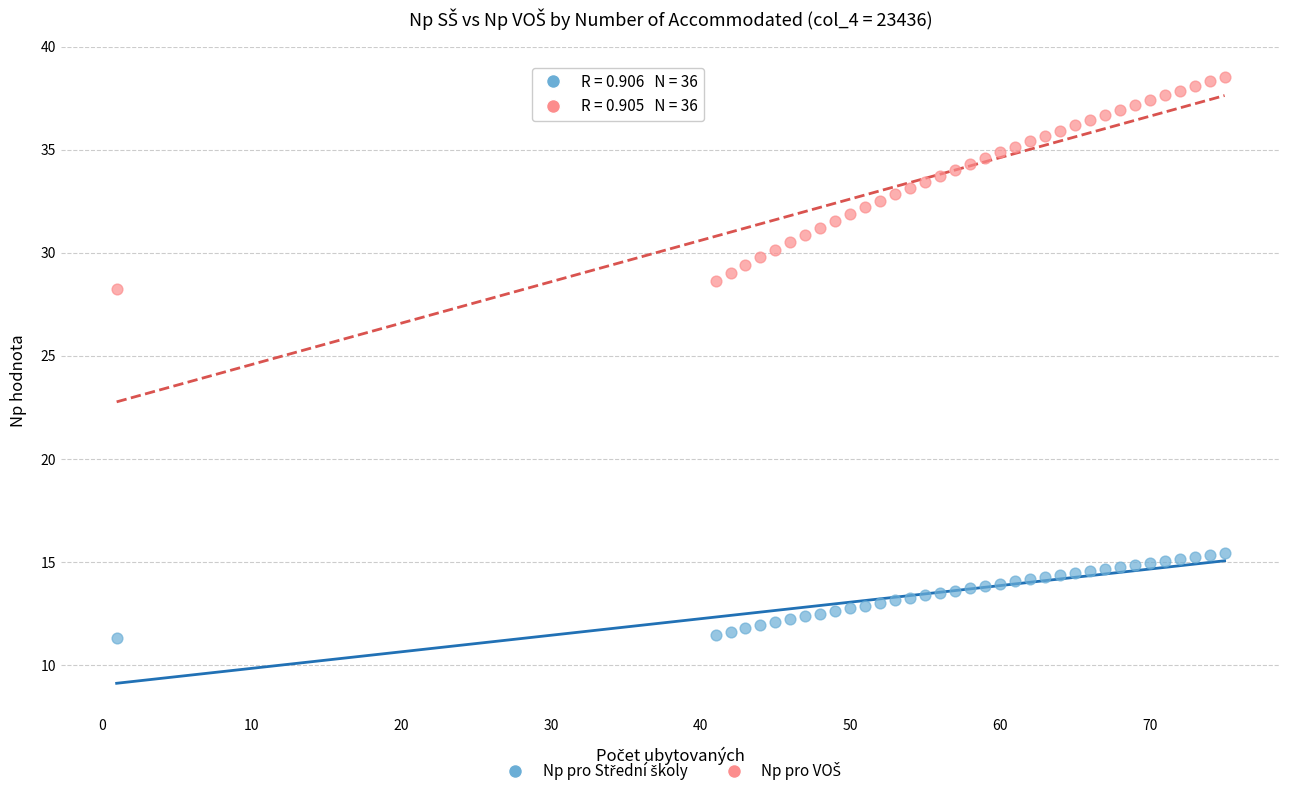

Across all series, what Y value is closest to 24?

28.2